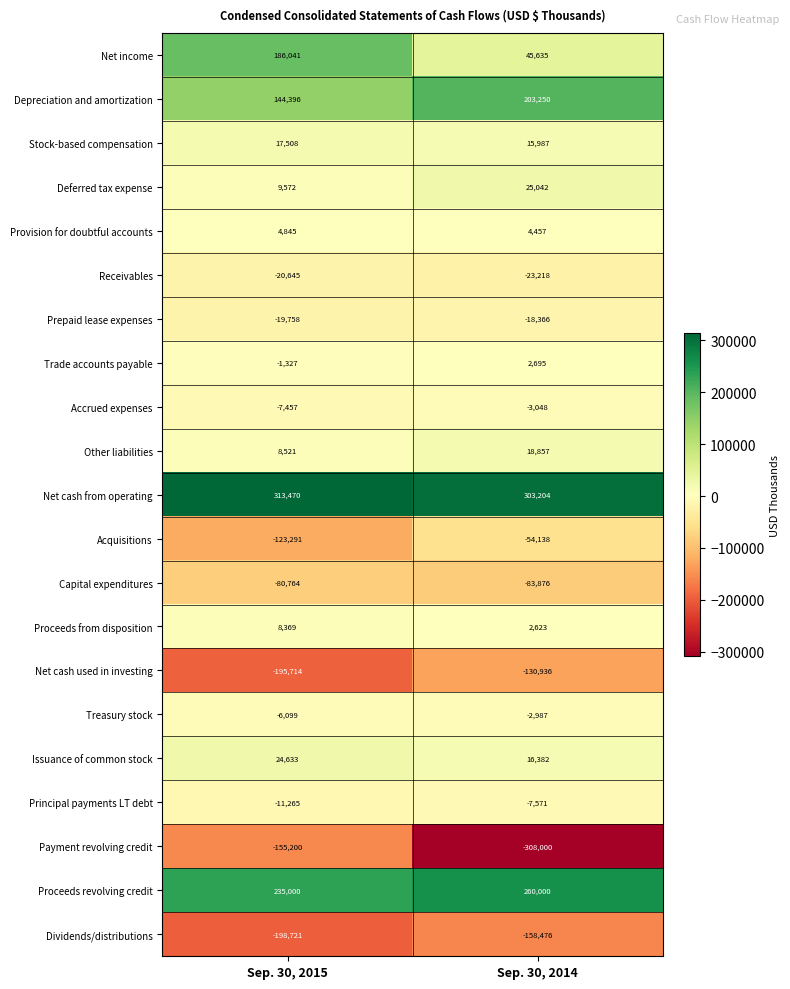

Rank the series at Sep. 30, 2015 from lowest to highest value.

Dividends/distributions, Net cash used in investing, Payment revolving credit, Acquisitions, Capital expenditures, Receivables, Prepaid lease expenses, Principal payments LT debt, Accrued expenses, Treasury stock, Trade accounts payable, Provision for doubtful accounts, Proceeds from disposition, Other liabilities, Deferred tax expense, Stock-based compensation, Issuance of common stock, Depreciation and amortization, Net income, Proceeds revolving credit, Net cash from operating